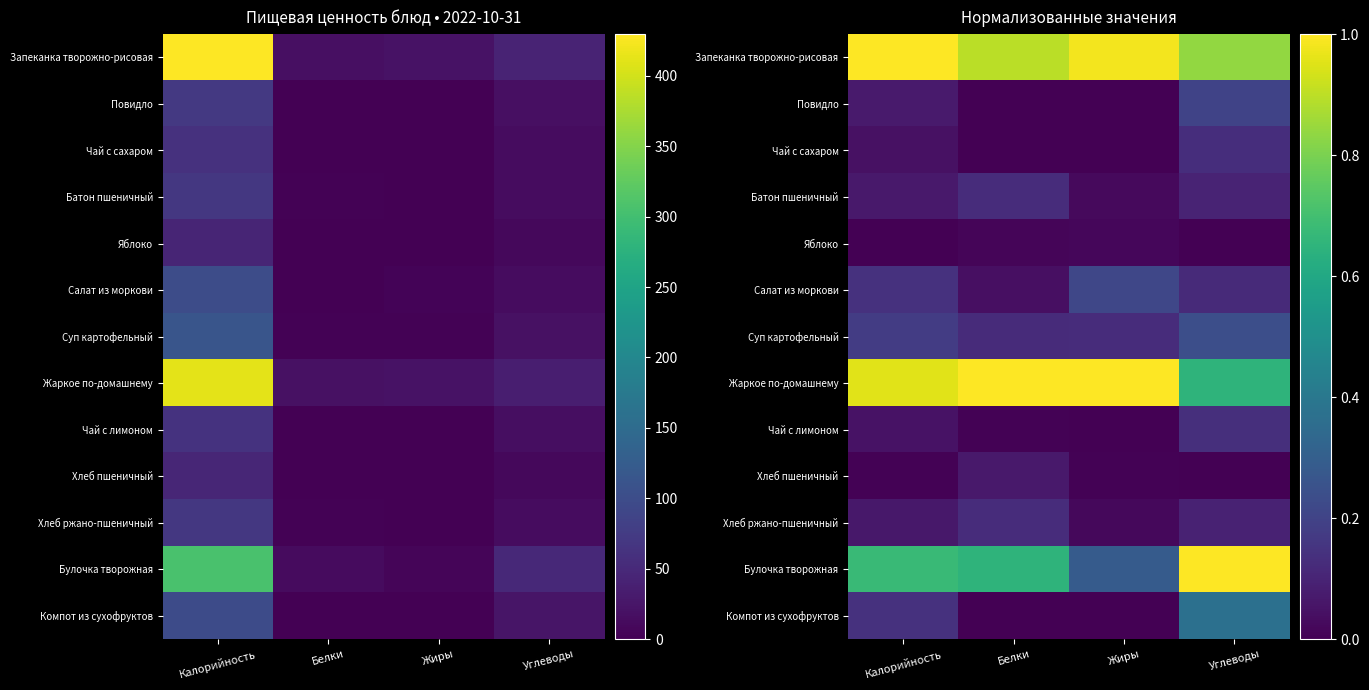

What is the difference between the maximum and minimum values in the Хлеб пшеничный series?

0.1